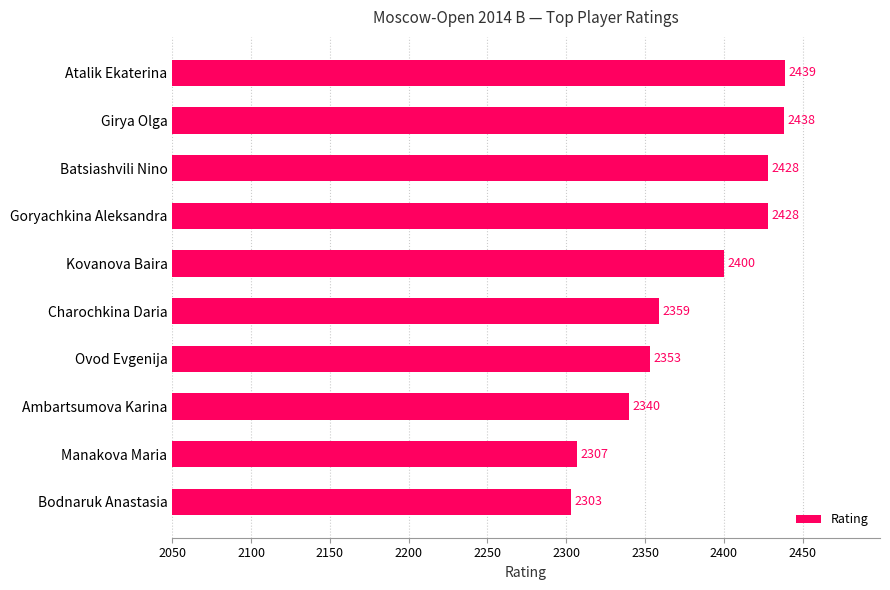

Reading bottom to top, transcribe all the data shown in this chart.

Bodnaruk Anastasia=2303	Manakova Maria=2307	Ambartsumova Karina=2340	Ovod Evgenija=2353	Charochkina Daria=2359	Kovanova Baira=2400	Goryachkina Aleksandra=2428	Batsiashvili Nino=2428	Girya Olga=2438	Atalik Ekaterina=2439